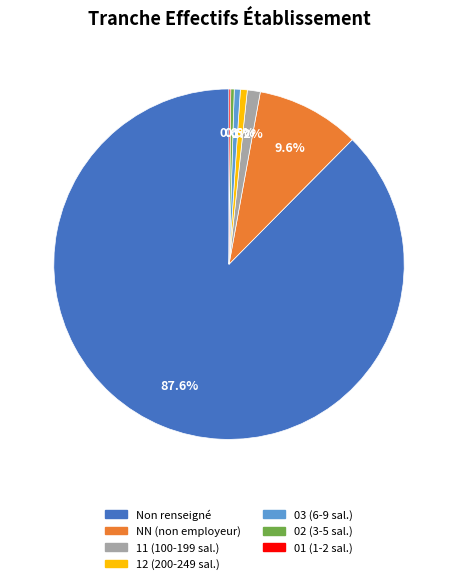

Which category has the biggest portion of the pie?

Non renseigné